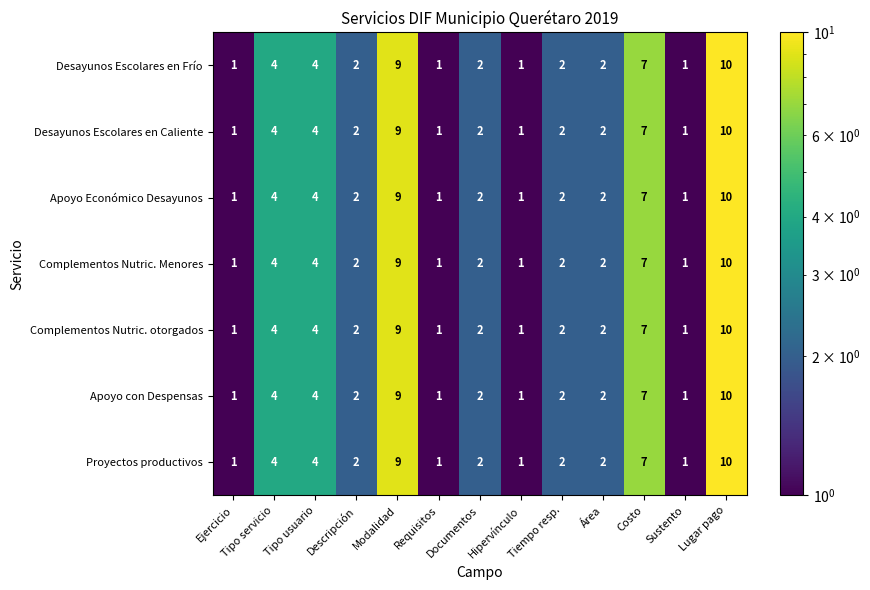

Which category has the highest value in the Apoyo con Despensas series?

Lugar pago